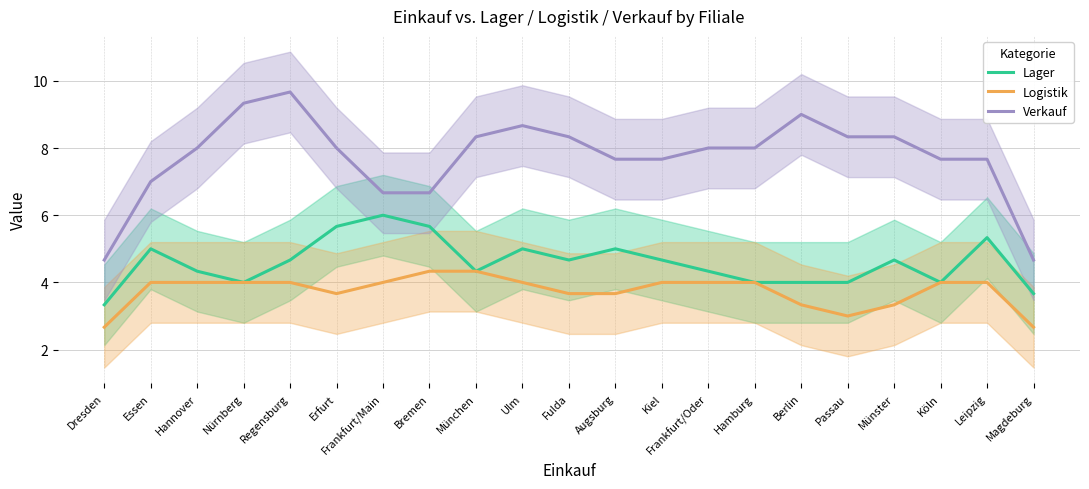

Is it true that Verkauf equals 9.3 at Nürnberg?

True